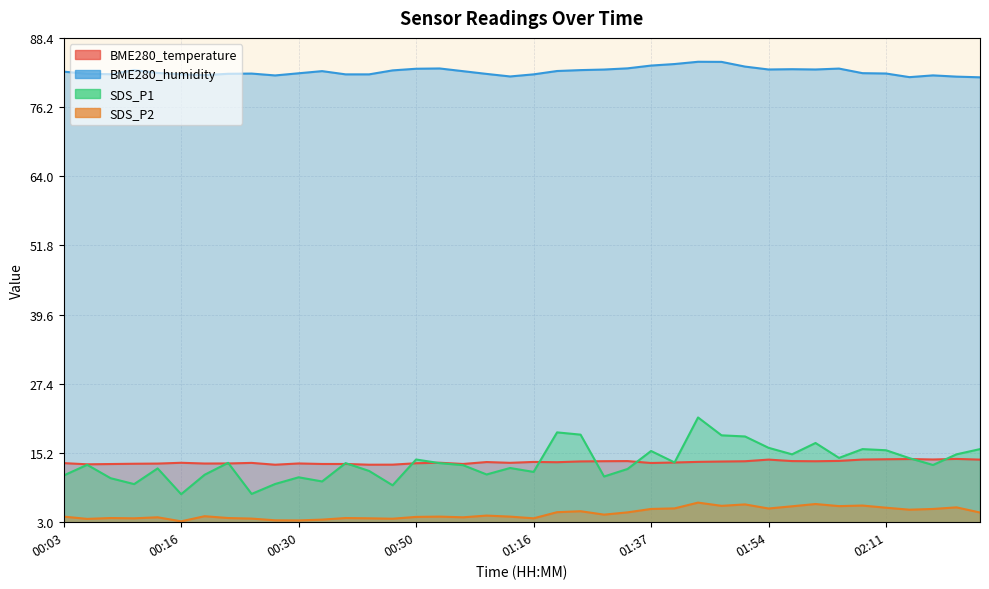

How many interior local peaks does the SDS_P1 series have?

12